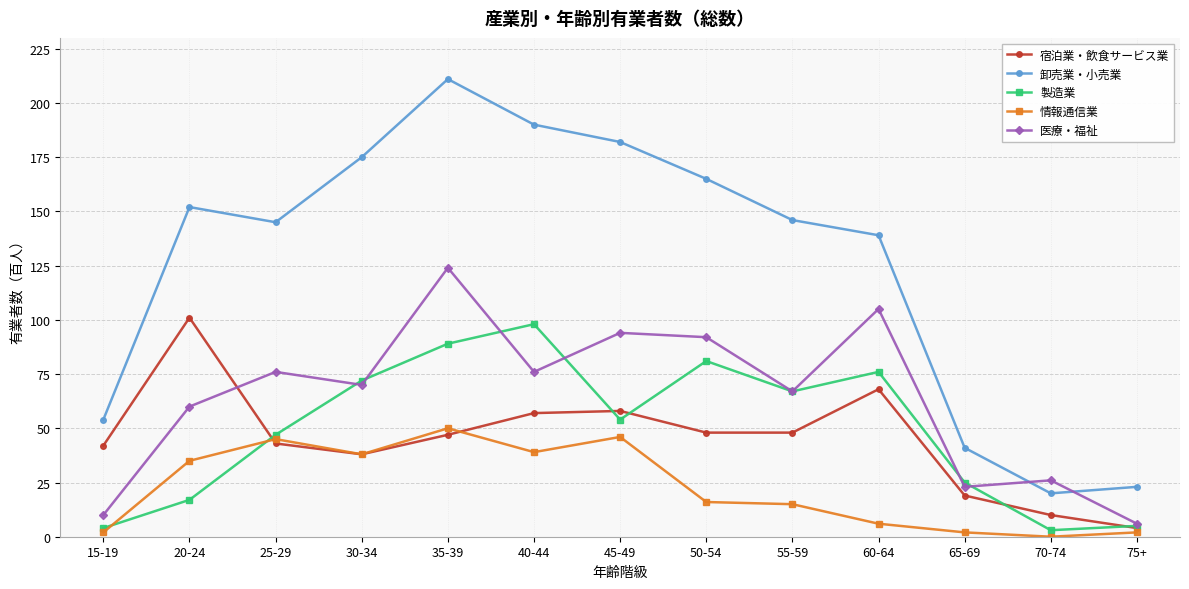

Where is 卸売業・小売業 nearest to the value 115?

60-64